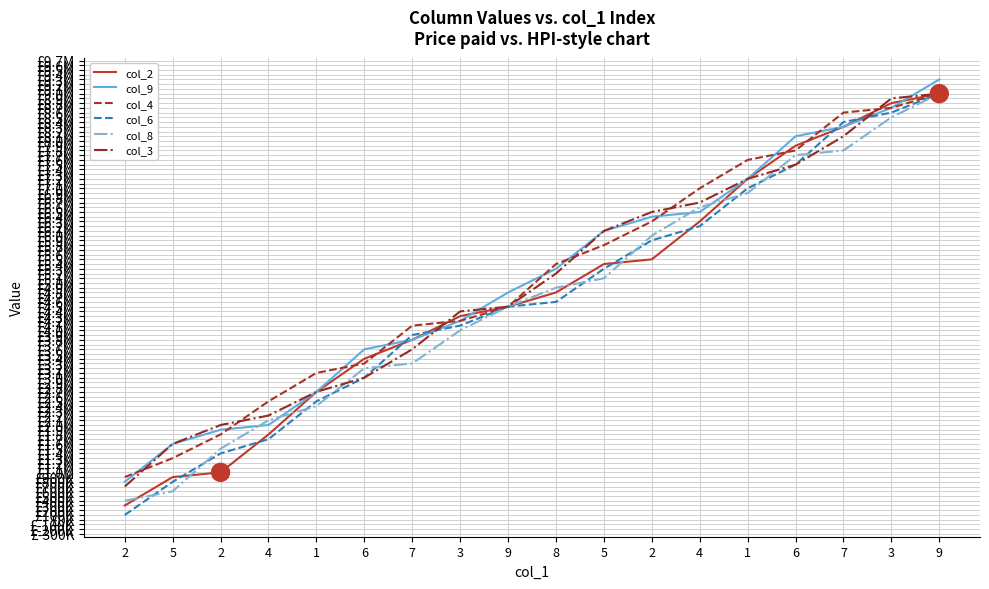

Reading left to right, list all the values displayed in this chart.

col_2: 300000	900000	1000000	1800000	2700000	3400000	3800000	4300000	4500000	4800000	5400000	5500000	6300000	7200000	7900000	8300000	8800000	9000000
col_9: 800000	1600000	1900000	2000000	2700000	3600000	3800000	4200000	4800000	5300000	6100000	6400000	6500000	7200000	8100000	8300000	8700000	9300000
col_4: 900000	1300000	1800000	2500000	3100000	3300000	4100000	4200000	4500000	5400000	5800000	6300000	7000000	7600000	7800000	8600000	8700000	9000000
col_6: 100000	800000	1400000	1700000	2500000	3000000	3900000	4100000	4500000	4600000	5300000	5900000	6200000	7000000	7500000	8400000	8600000	9000000
col_8: 400000	600000	1500000	2100000	2400000	3200000	3300000	4000000	4500000	4900000	5100000	6000000	6600000	6900000	7700000	7800000	8500000	9000000
col_3: 700000	1600000	2000000	2200000	2700000	3000000	3600000	4400000	4500000	5200000	6100000	6500000	6700000	7200000	7500000	8100000	8900000	9000000